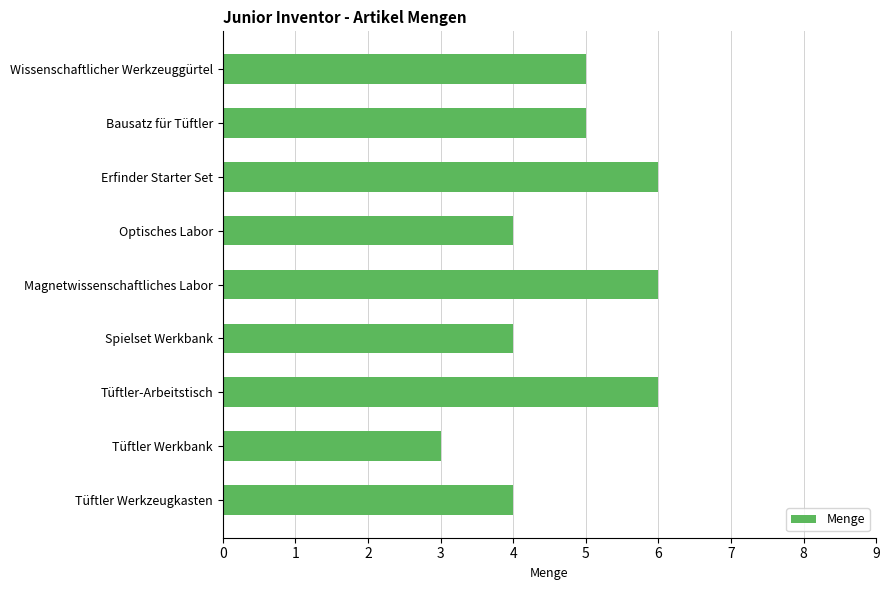

What is the difference between the second highest and minimum values?

3